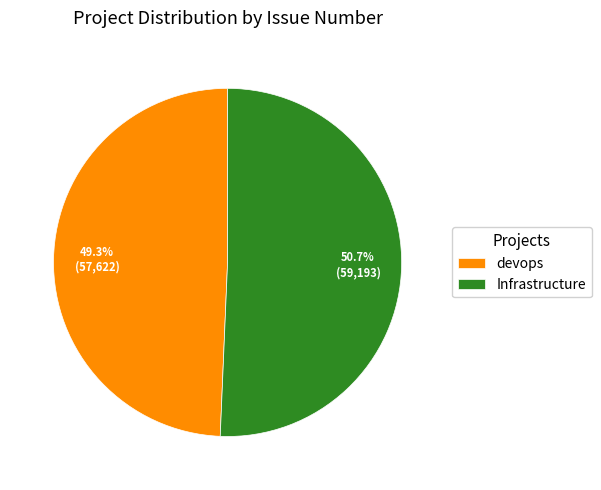

Which has a higher value, devops or Infrastructure?

Infrastructure